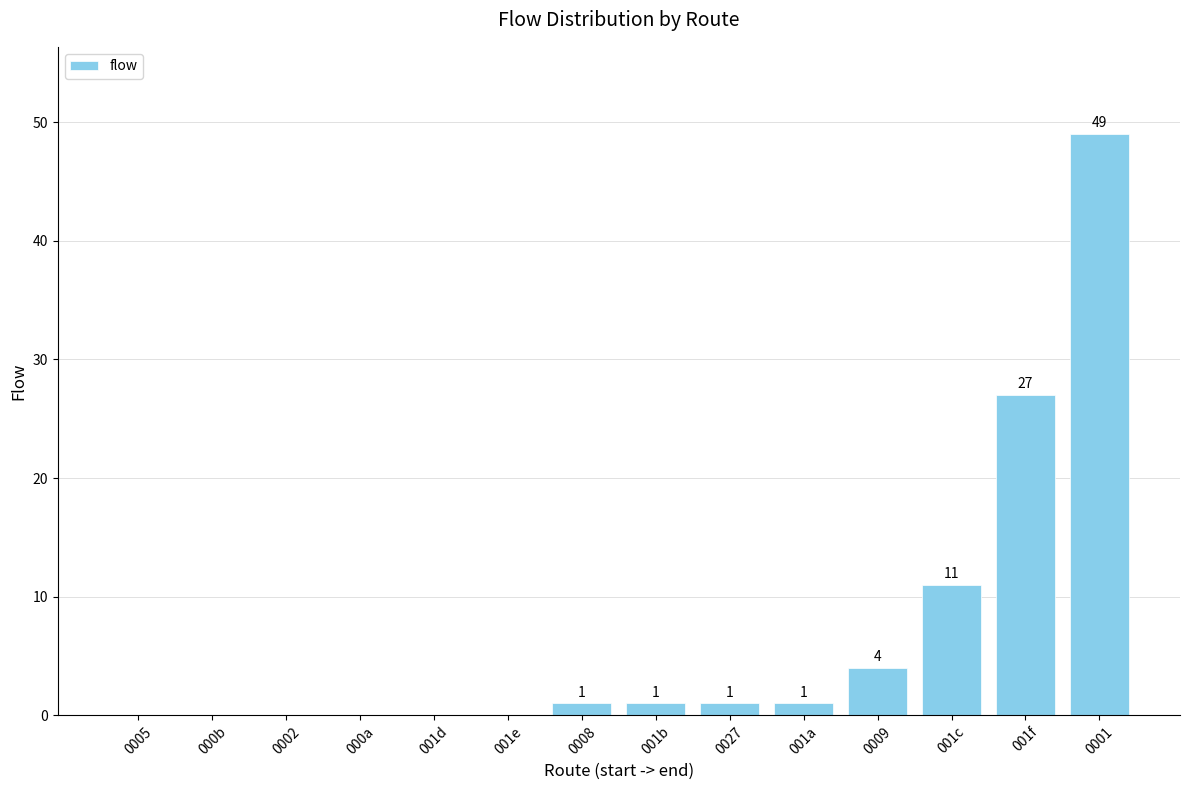

What is the sum of the values at 000b and 001f?

27